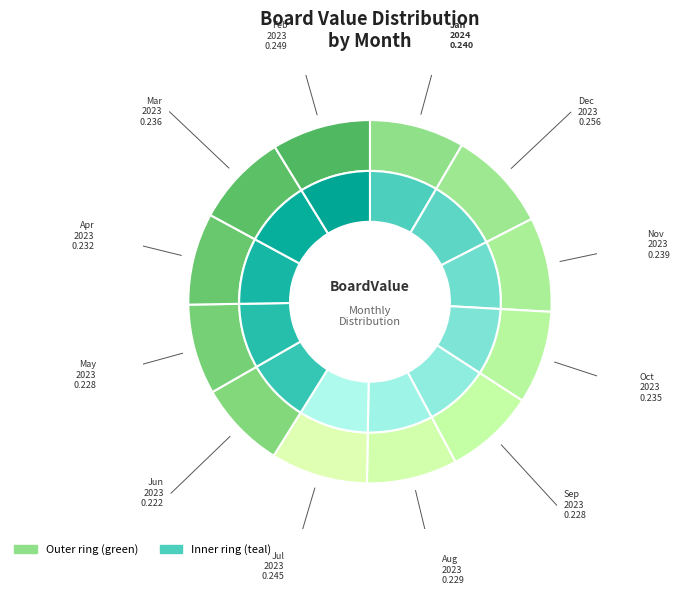

Is 31 May 2023 the majority of the pie?

No